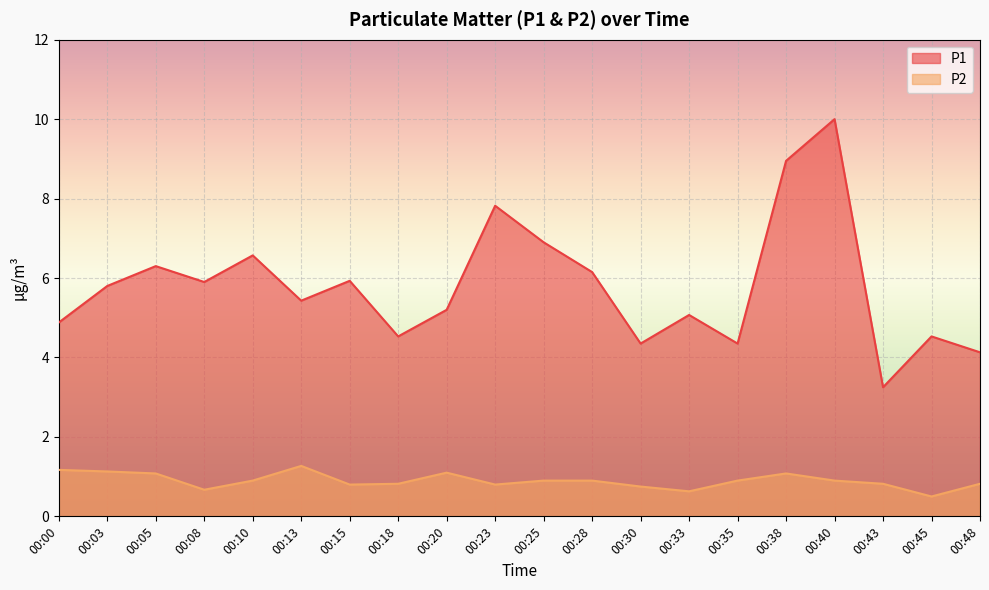

What are all the series names shown in the legend?

P1, P2